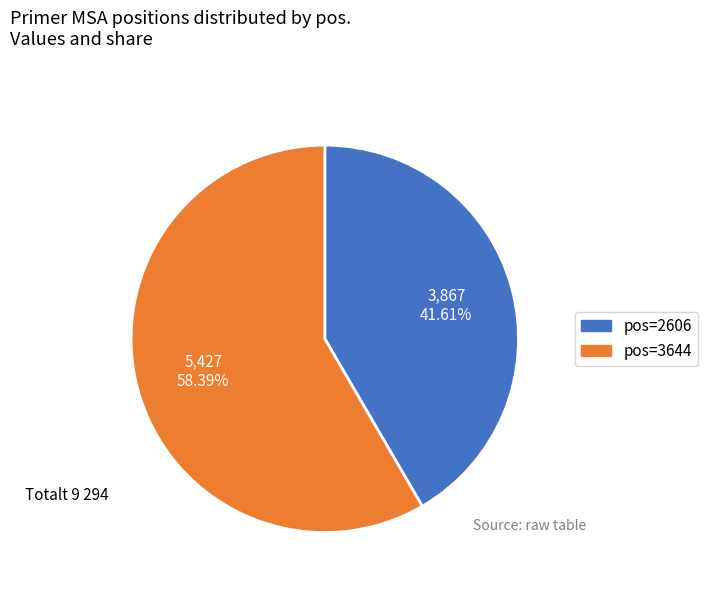

Is there any slice that represents more than half of the pie?

Yes